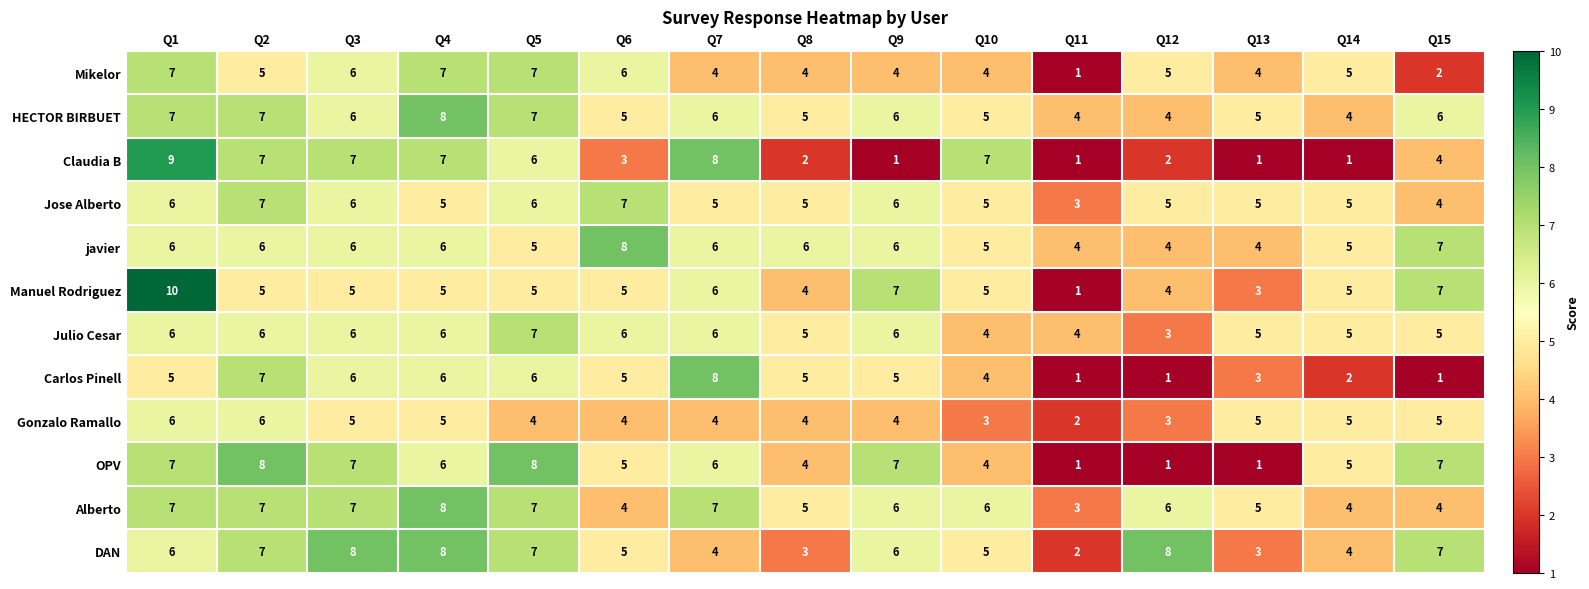

How many Claudia B values are between 1 and 7?

13